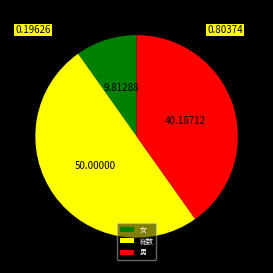

Which slice is the smallest?

女